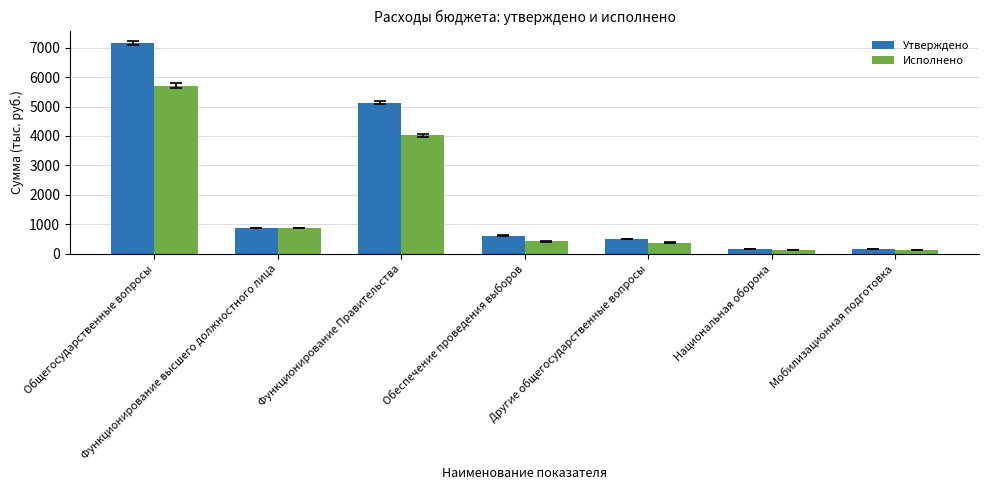

True or false: Исполнено has a value of 421.0 at Обеспечение проведения выборов.

True